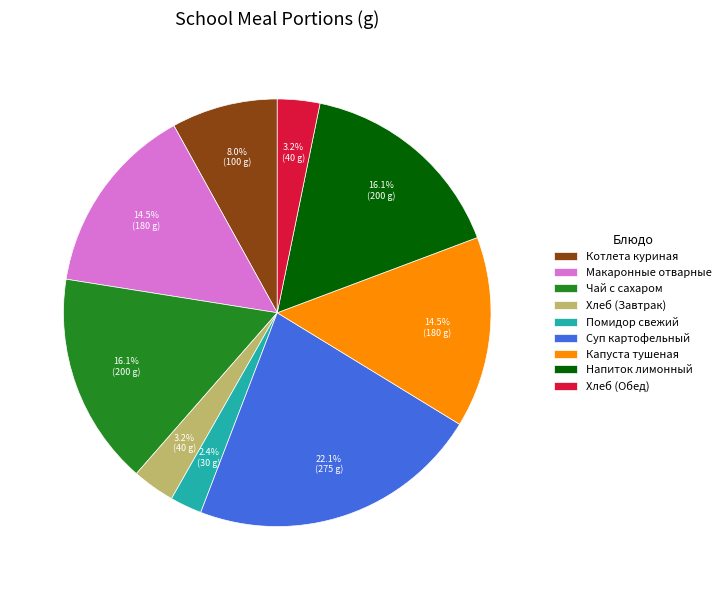

Is there any slice that represents more than half of the pie?

No